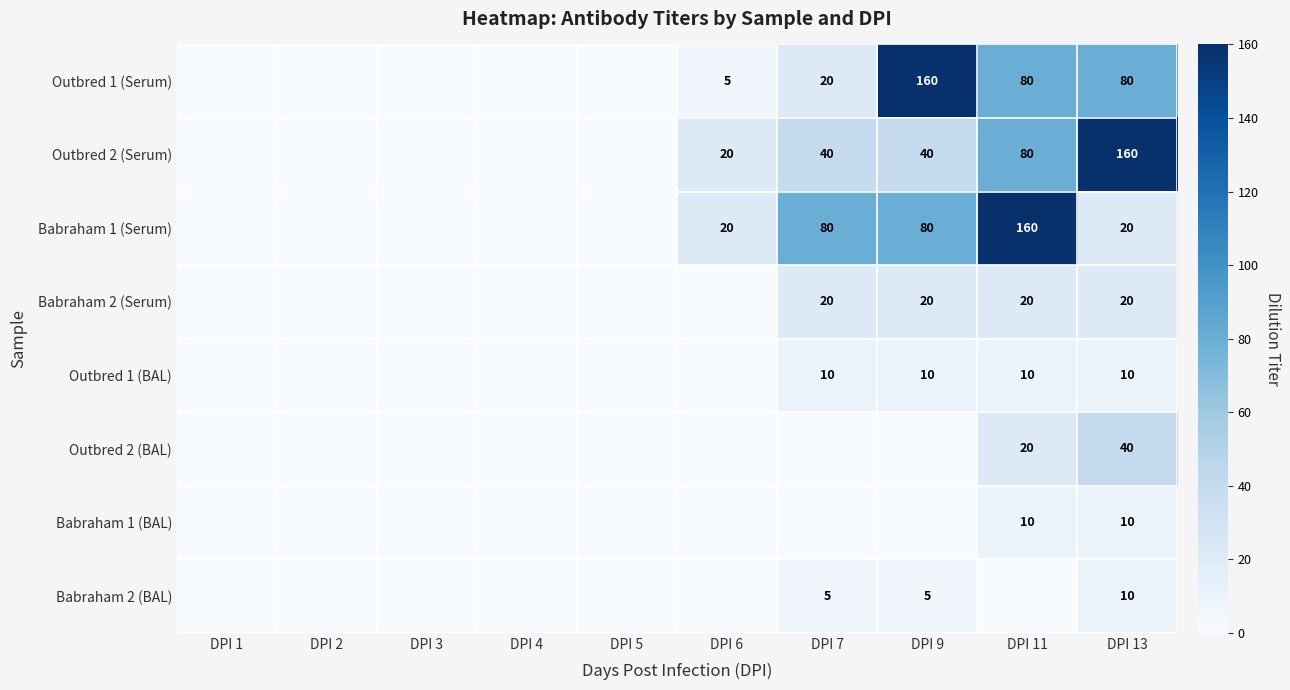

The value of Outbred 2 (Serum) at DPI 11 is 80. True or false?

True